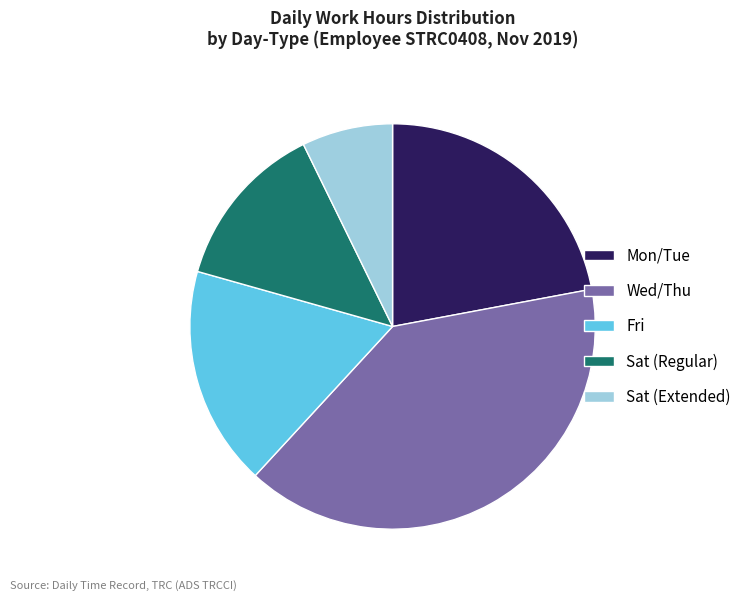

Between Fri and Wed/Thu, which is larger?

Wed/Thu